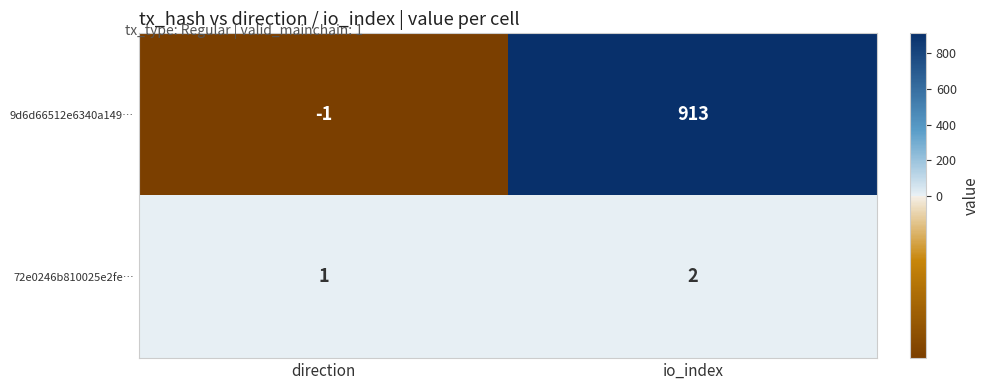

The 72e0246b810025e2fe… series shows 2 at io_index. True or false?

True